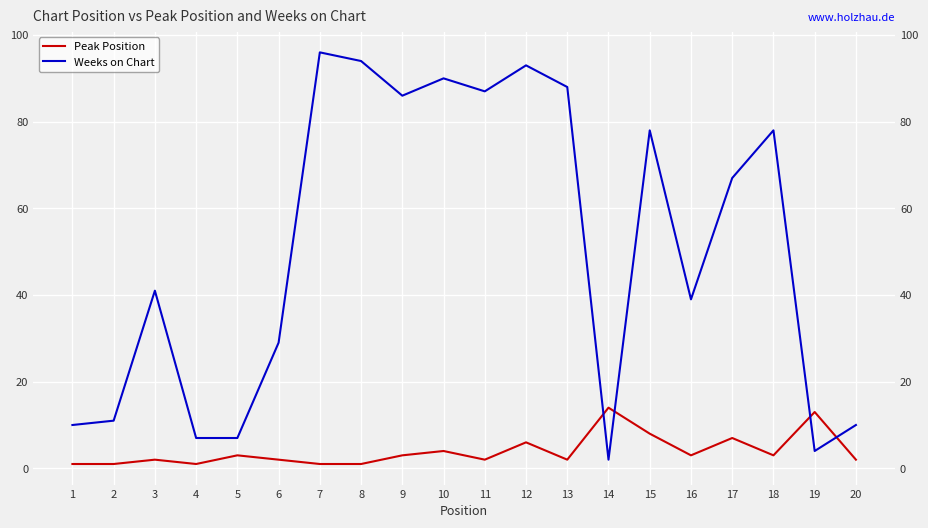

Rank the series by their average value, from lowest to highest.

Peak Position, Weeks on Chart